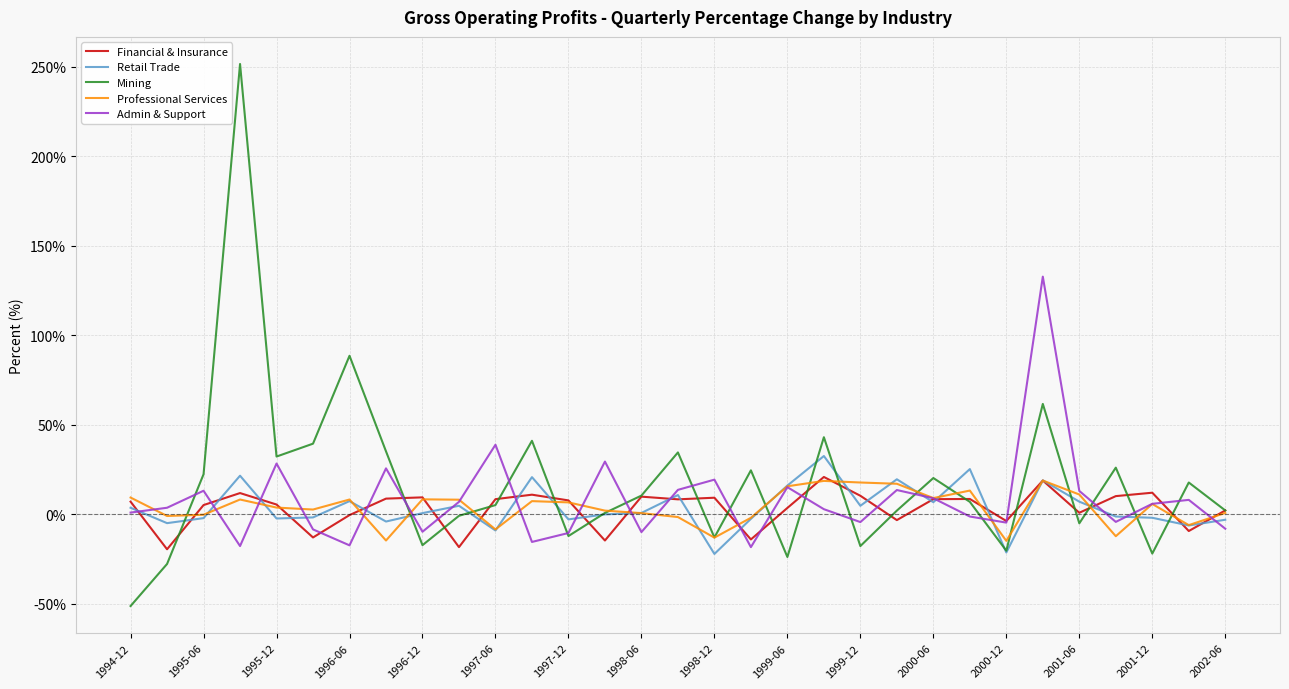

What is the greatest value displayed?

251.5